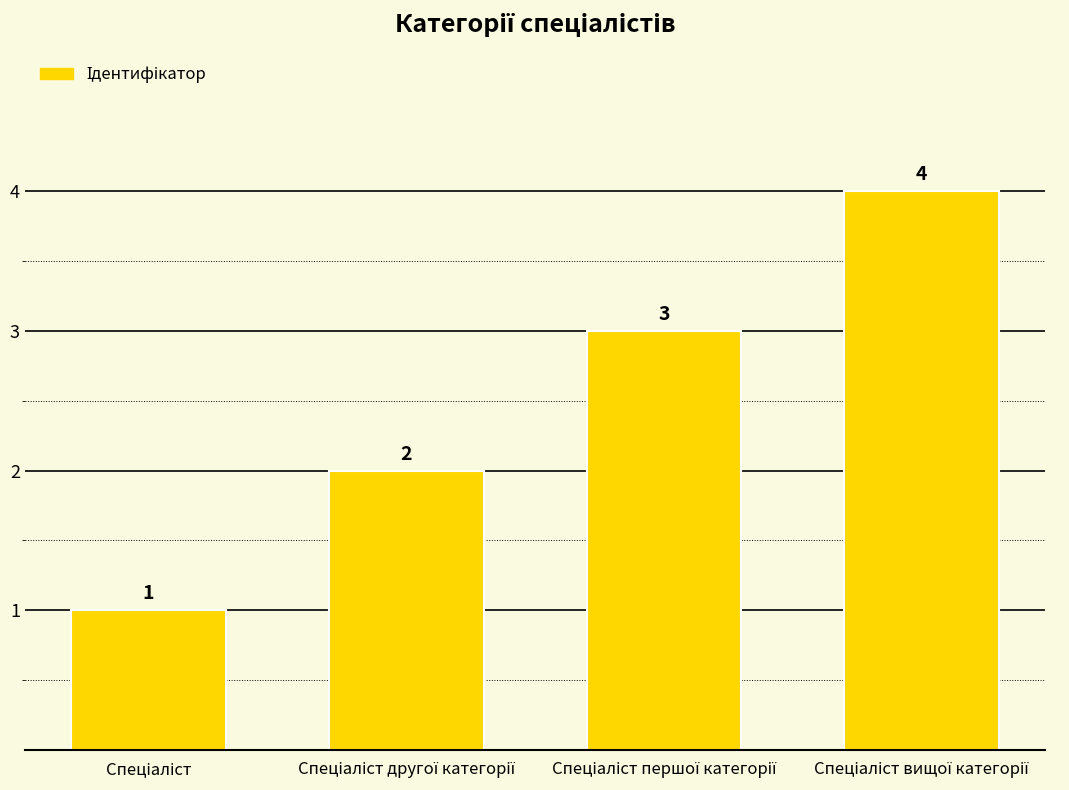

How many values are between 2 and 4?

3